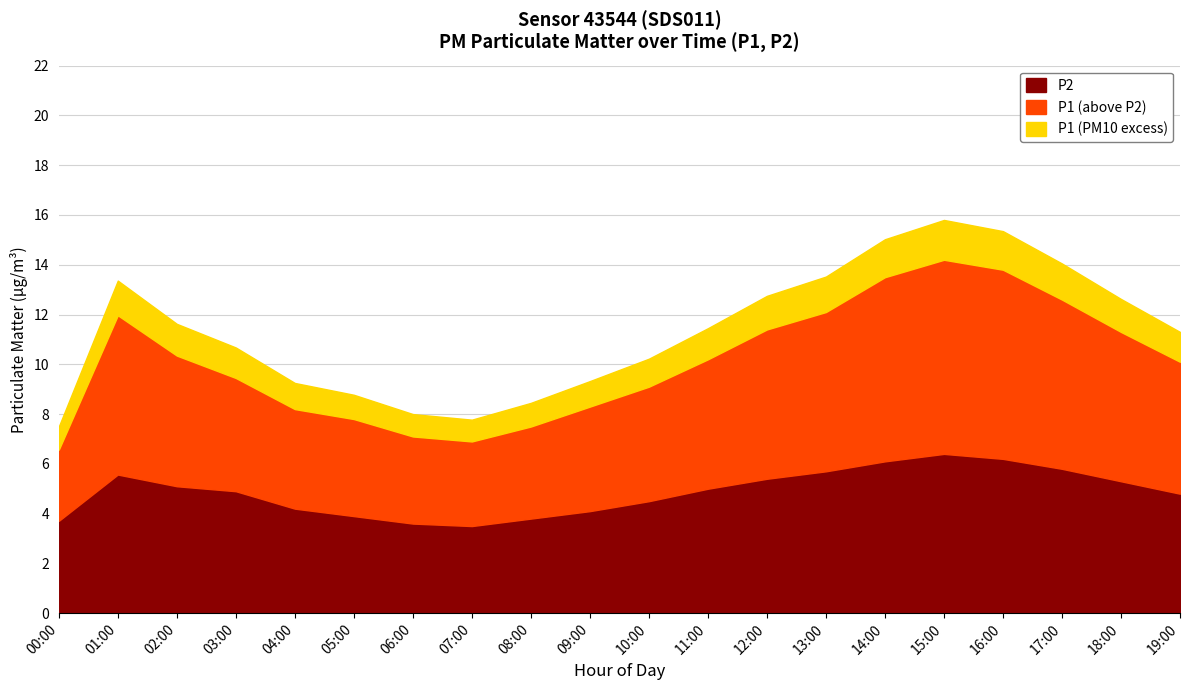

What is the average value of the P1 series?

10.1